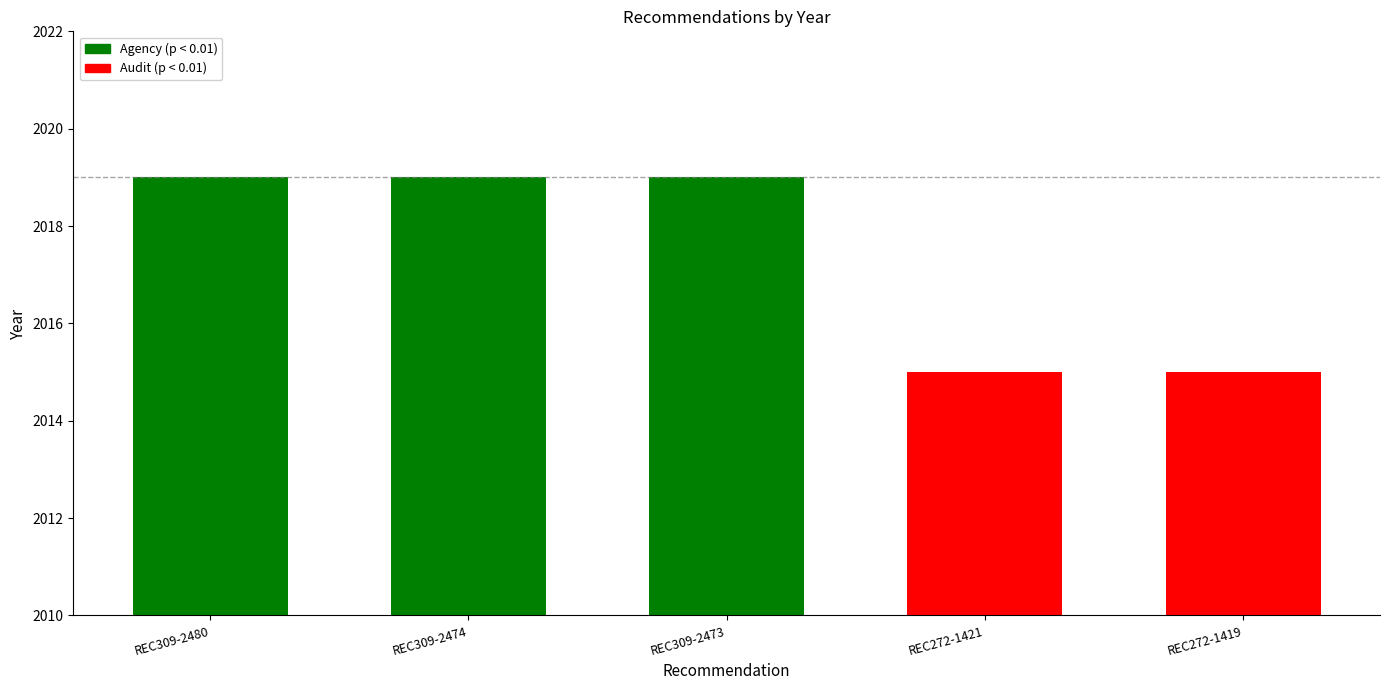

What value does the data have at REC309-2473?

2019